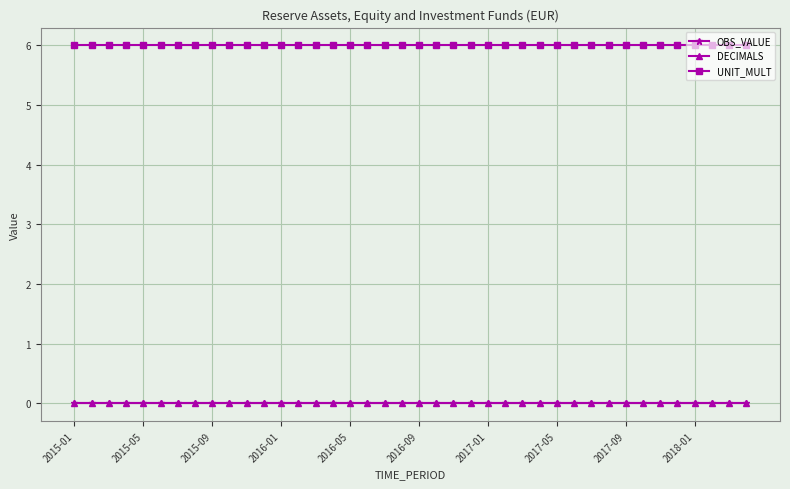

Is this an area chart (filled region under the line)?

No